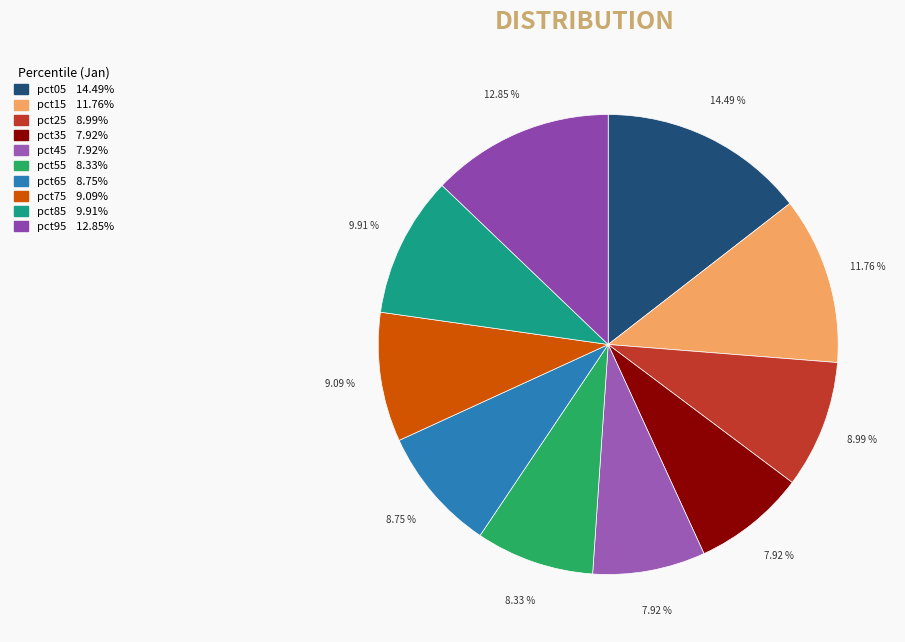

The pct15 slice represents 12% of the pie. True or false?

True